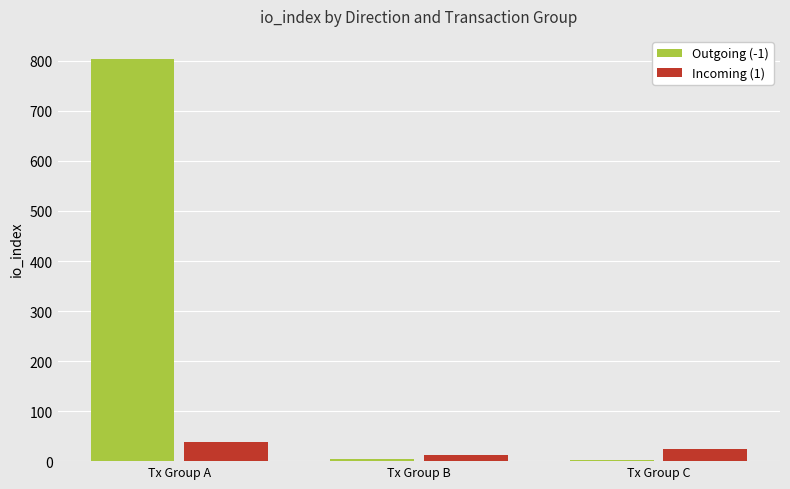

List the series in order of their overall mean, highest first.

Outgoing (-1), Incoming (1)